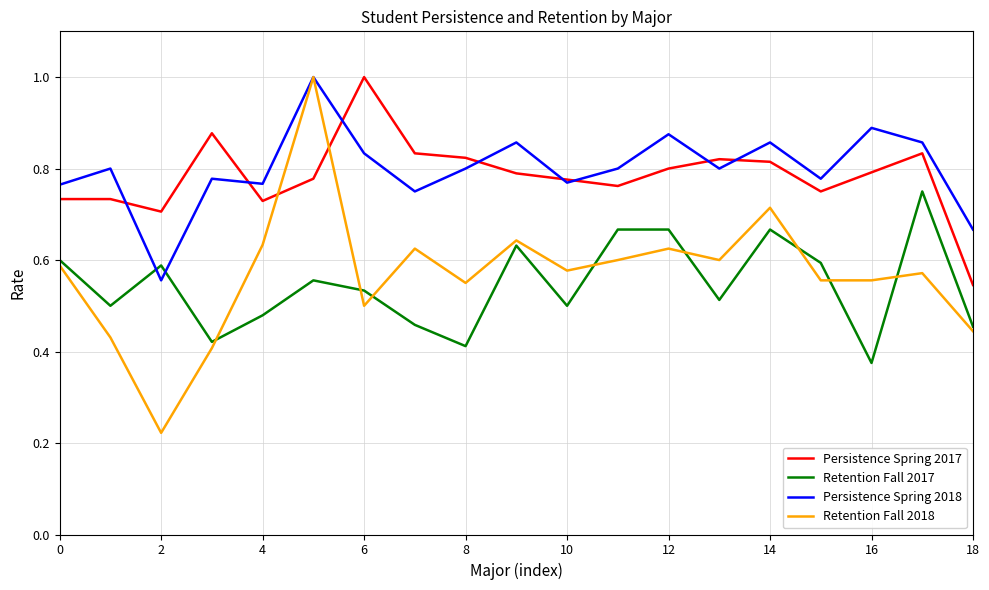

How many lines are shown in the chart?

4